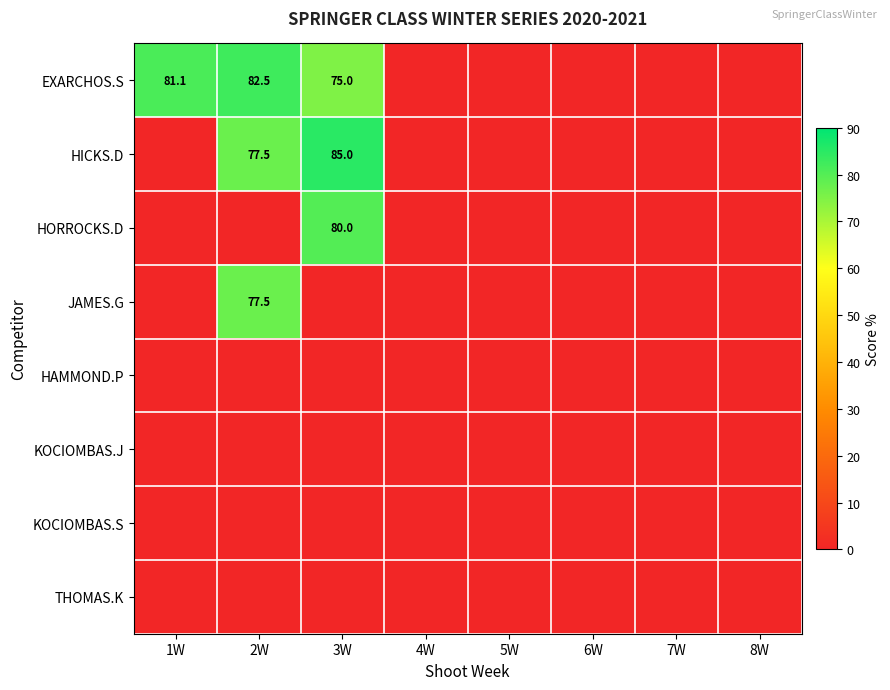

Is it true that KOCIOMBAS.S equals 0.0 at 7W?

True